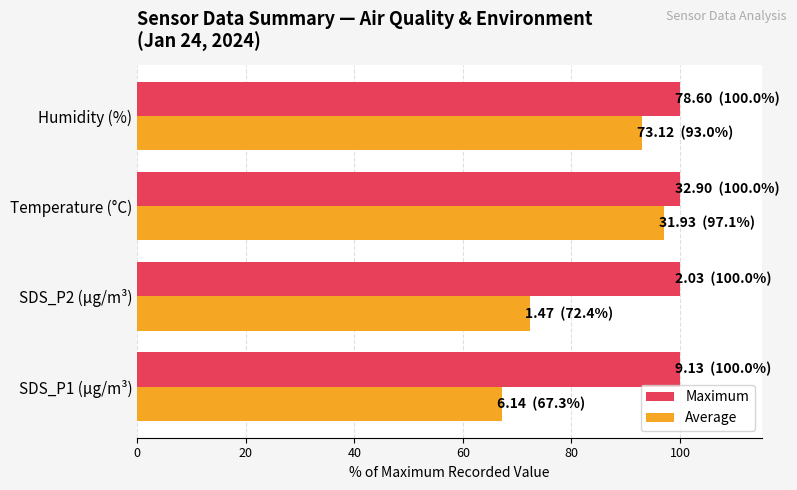

At how many categories does at least one series exceed 80?

4